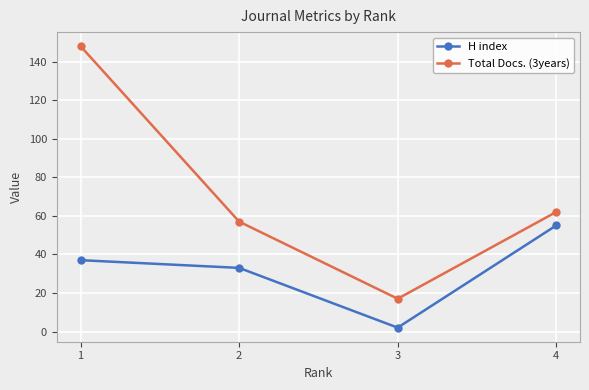

Reading right to left, list all the values displayed in this chart.

H index: 55	2	33	37
Total Docs. (3years): 62	17	57	148